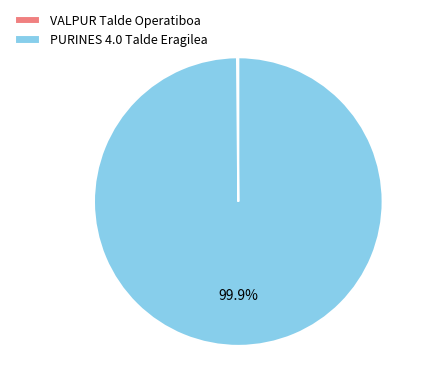

What is the largest slice in the pie chart?

PURINES 4.0 Talde Eragilea